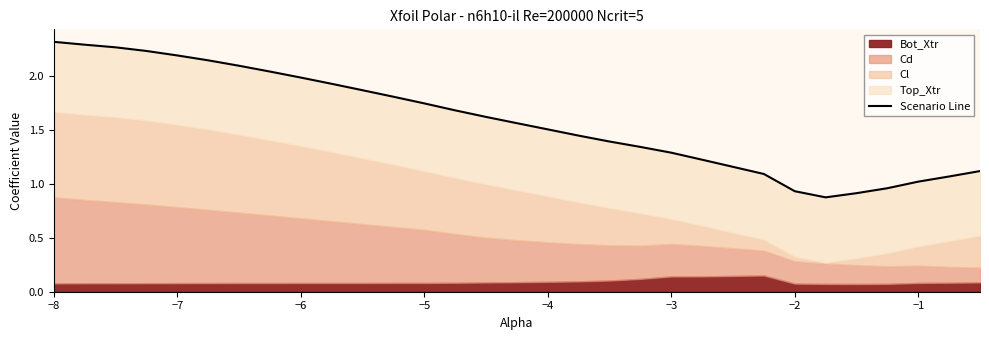

How many data points does each series have?

30